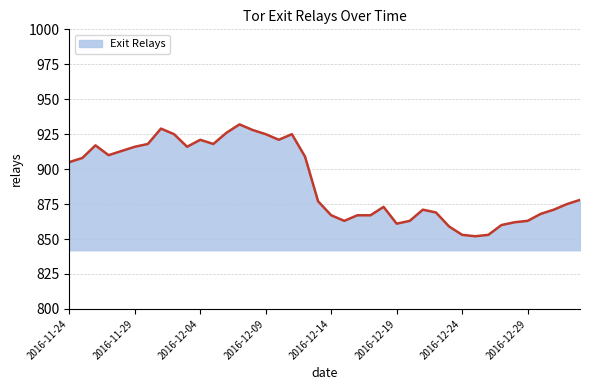

What is the smallest value displayed?

852